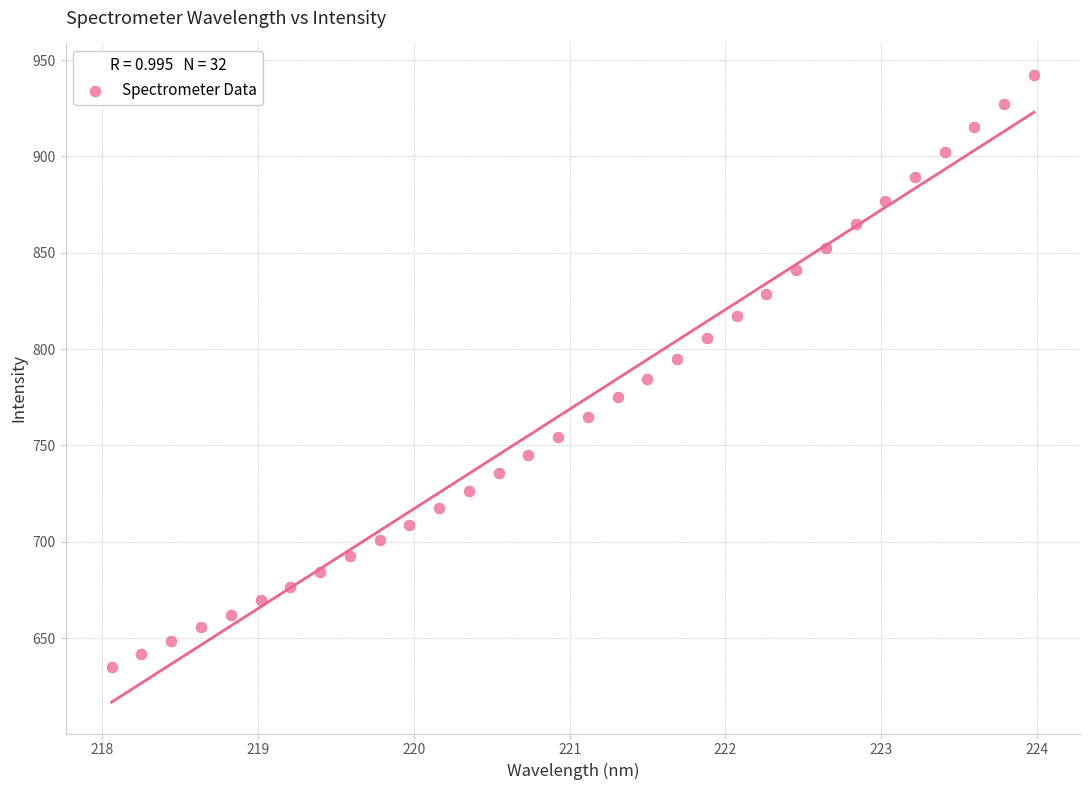

What is the range of X values (max minus min)?

5.9